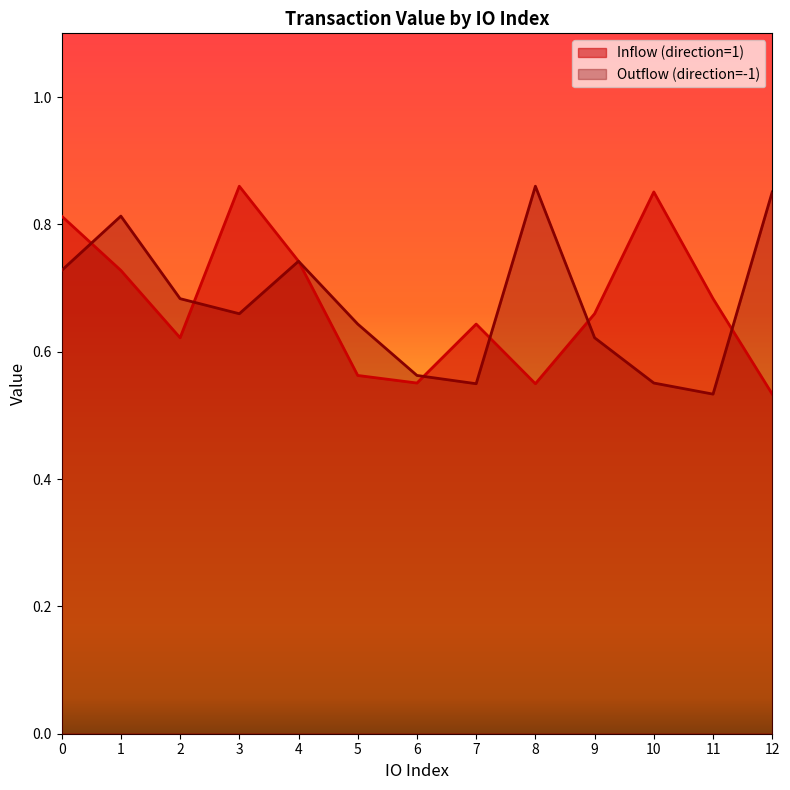

The Inflow (direction=1) series shows 0.9 at 12. True or false?

False